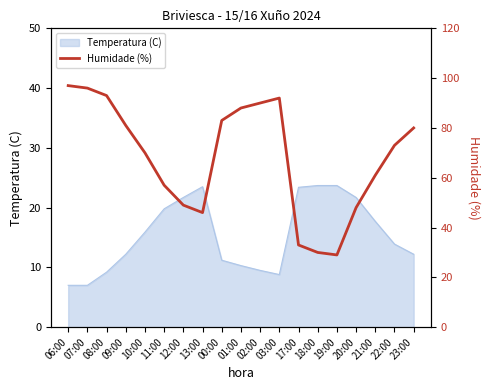

Count the number of categories in the chart.

19